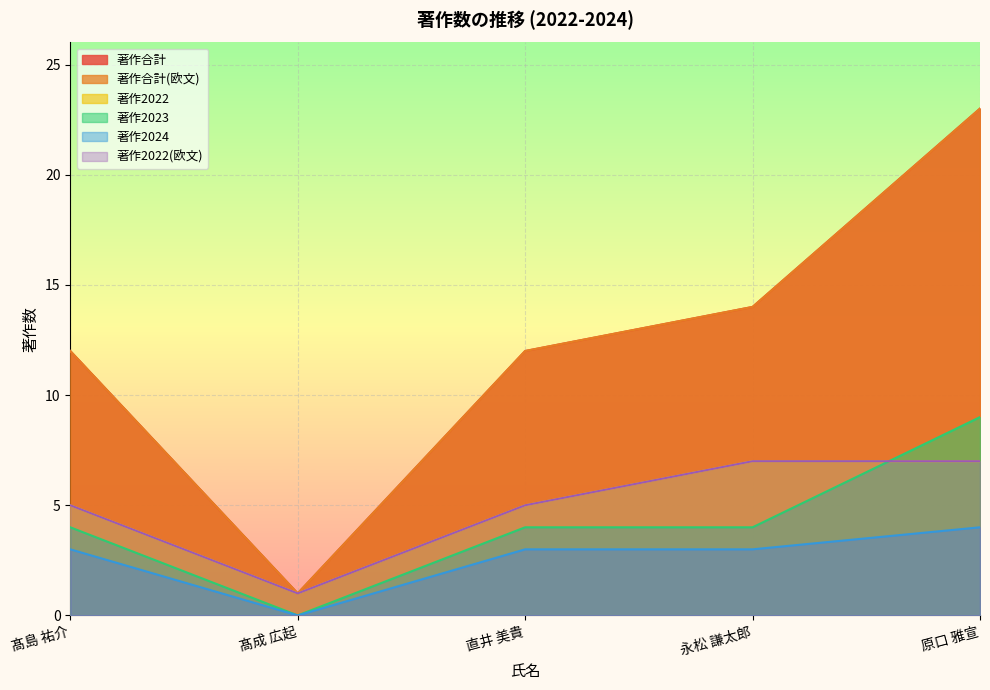

What value does the 著作2024 series have at 髙島 祐介?

3